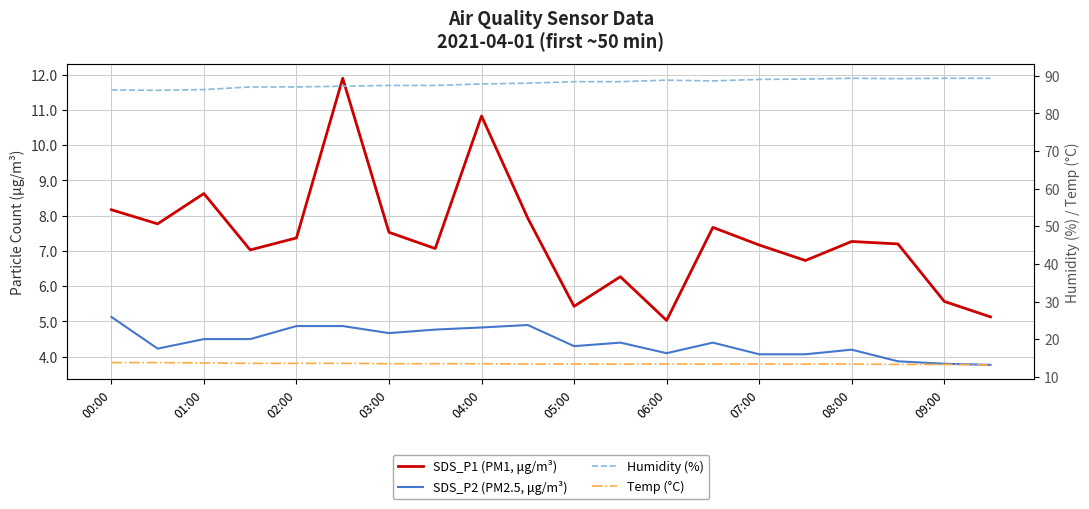

True or false: SDS_P1 (PM1, μg/m³) and SDS_P2 (PM2.5, μg/m³) intersect in this chart.

False